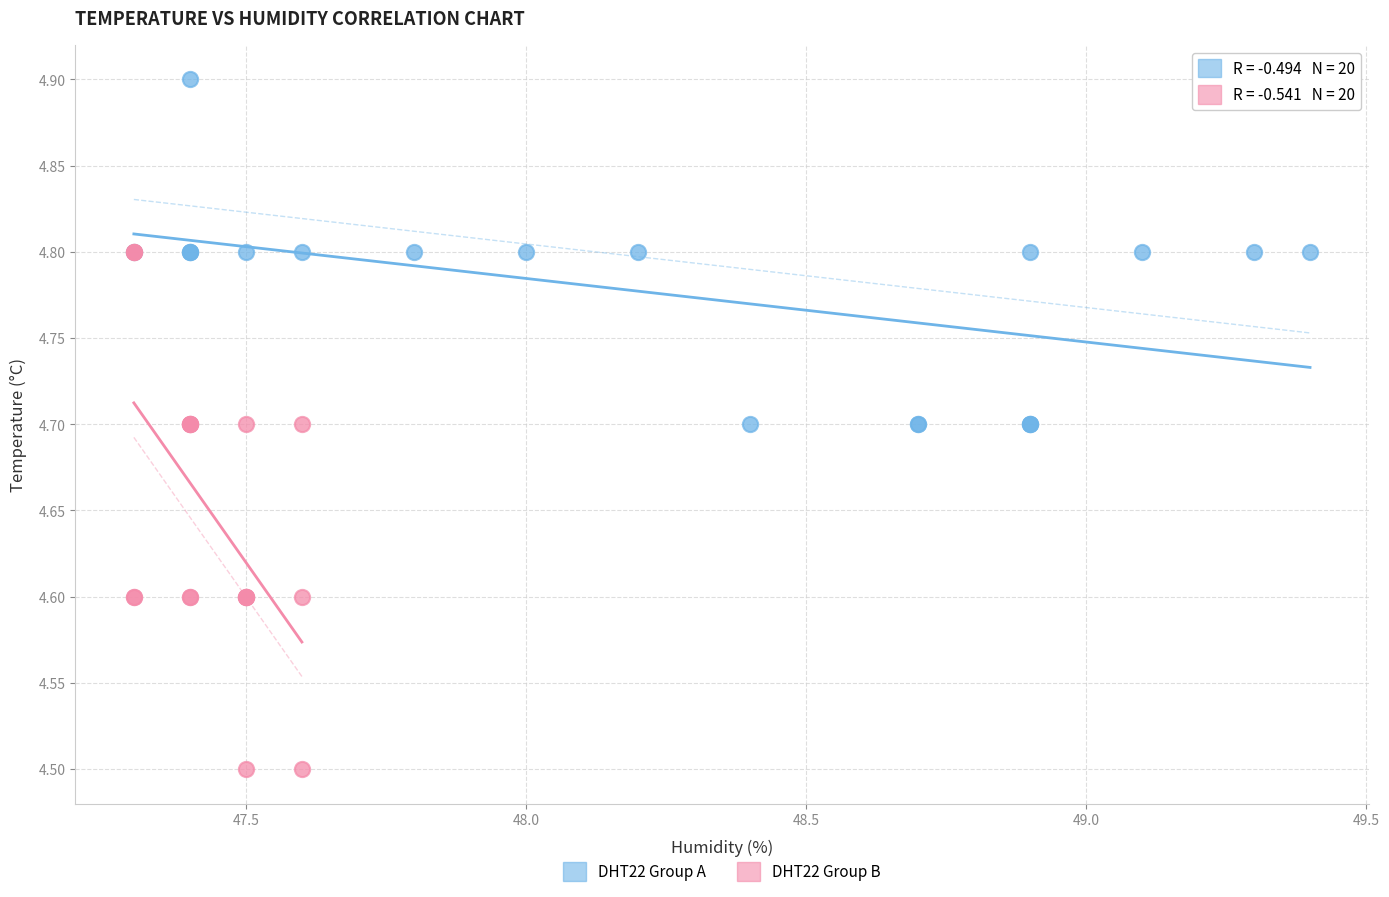

Which series has the widest spread of Y values?

DHT22 Group B